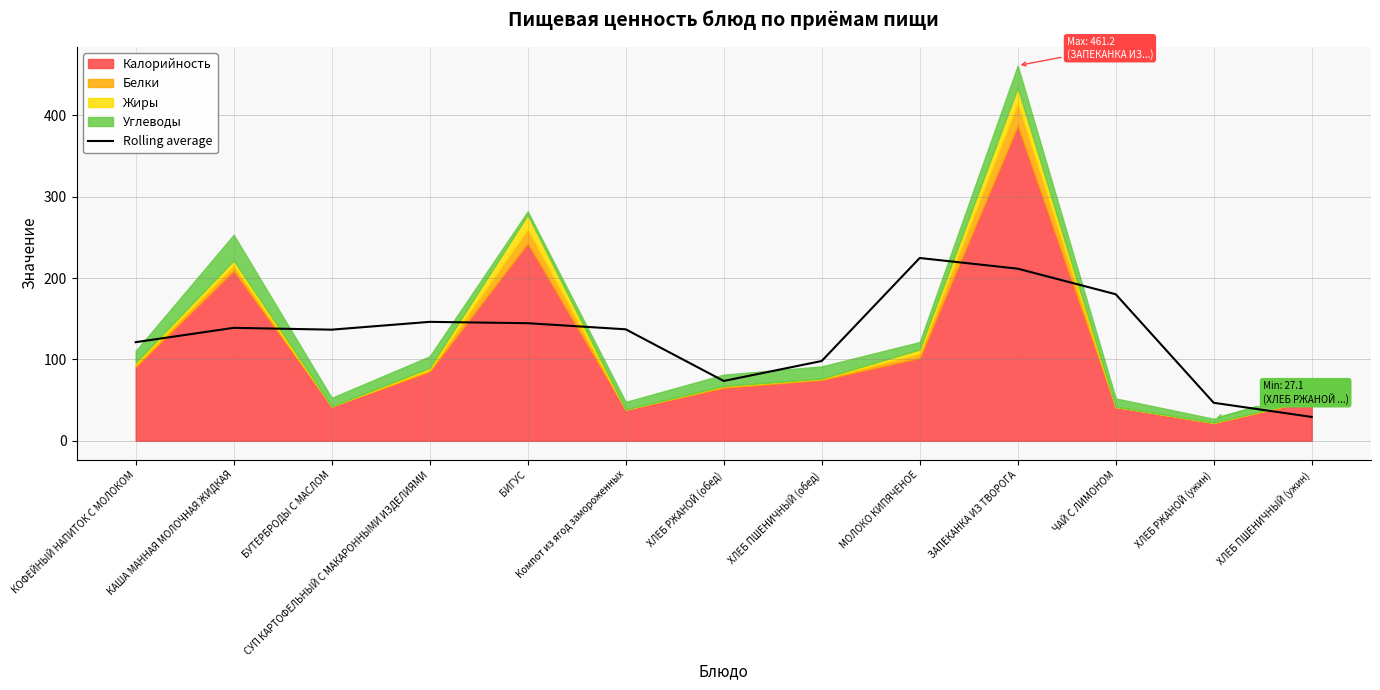

What is the label of the 5th point from the left?

БИГУС